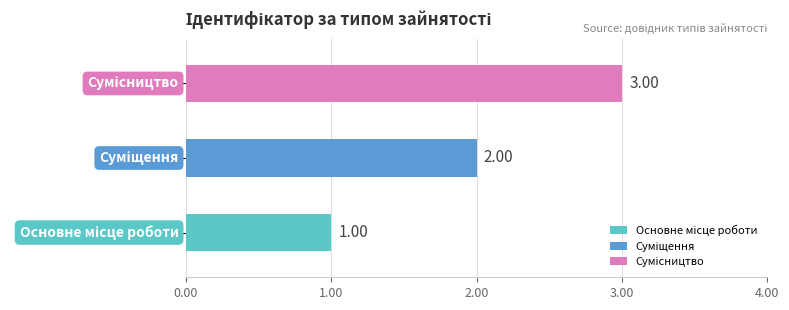

List the labels in order of value, largest first.

Сумісництво, Суміщення, Основне місце роботи